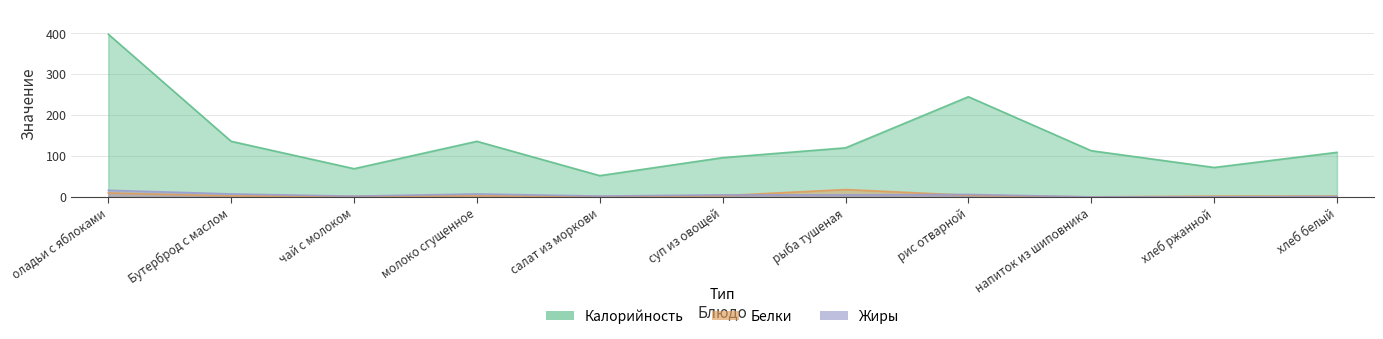

Which series has the widest spread of values?

Калорийность